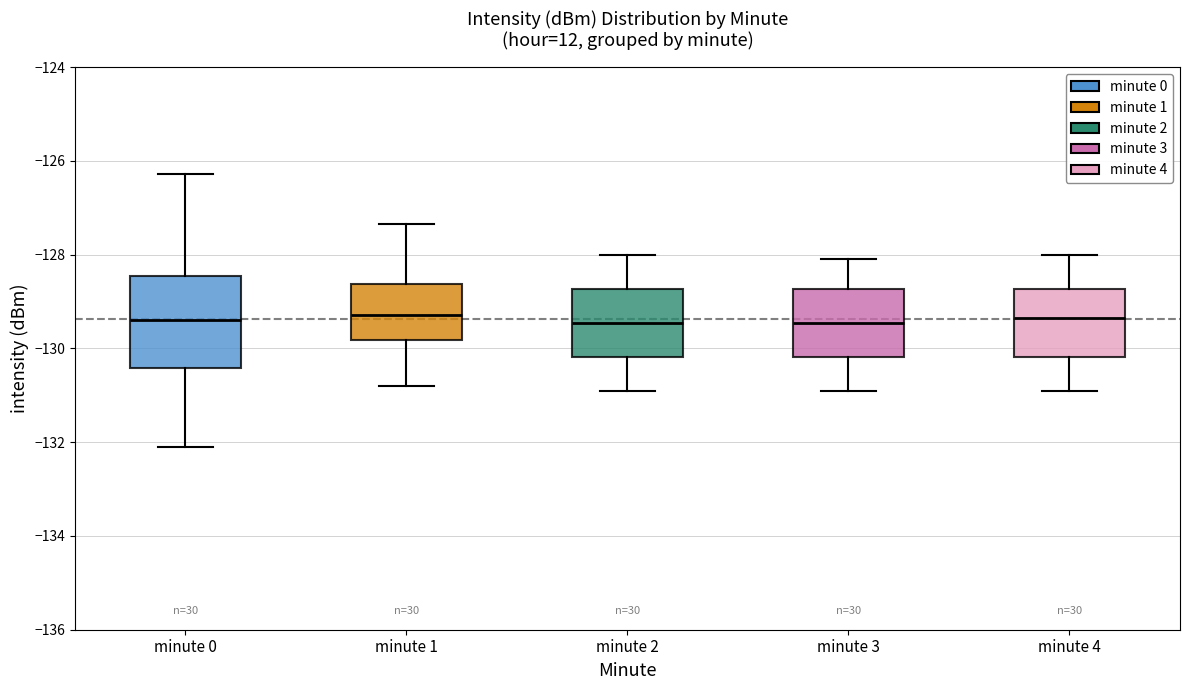

Comparing the boxes themselves (not the whiskers), which one is the tallest?

minute 0